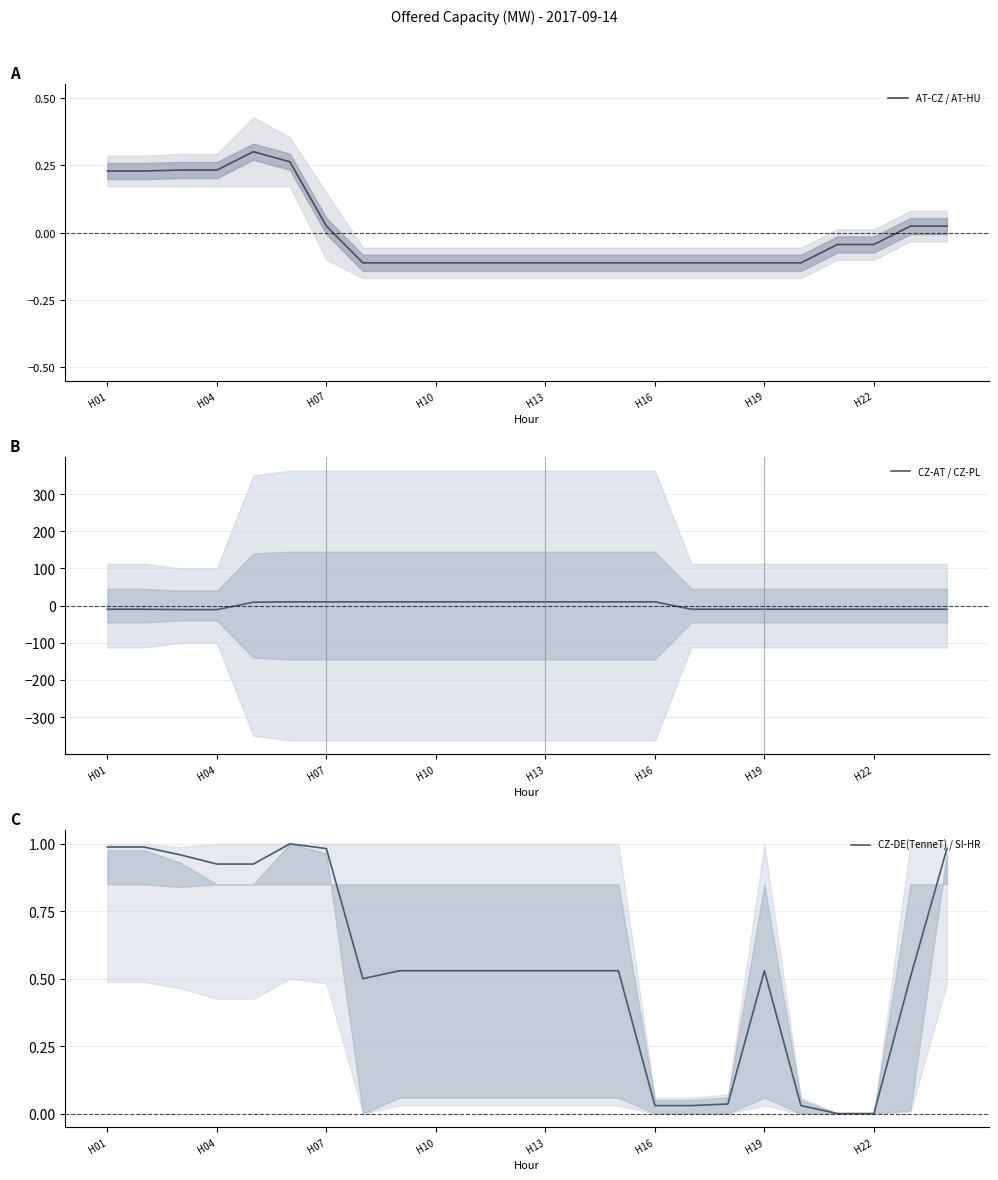

Is it true that CZ-AT / CZ-PL equals 10.1 at H16?

True